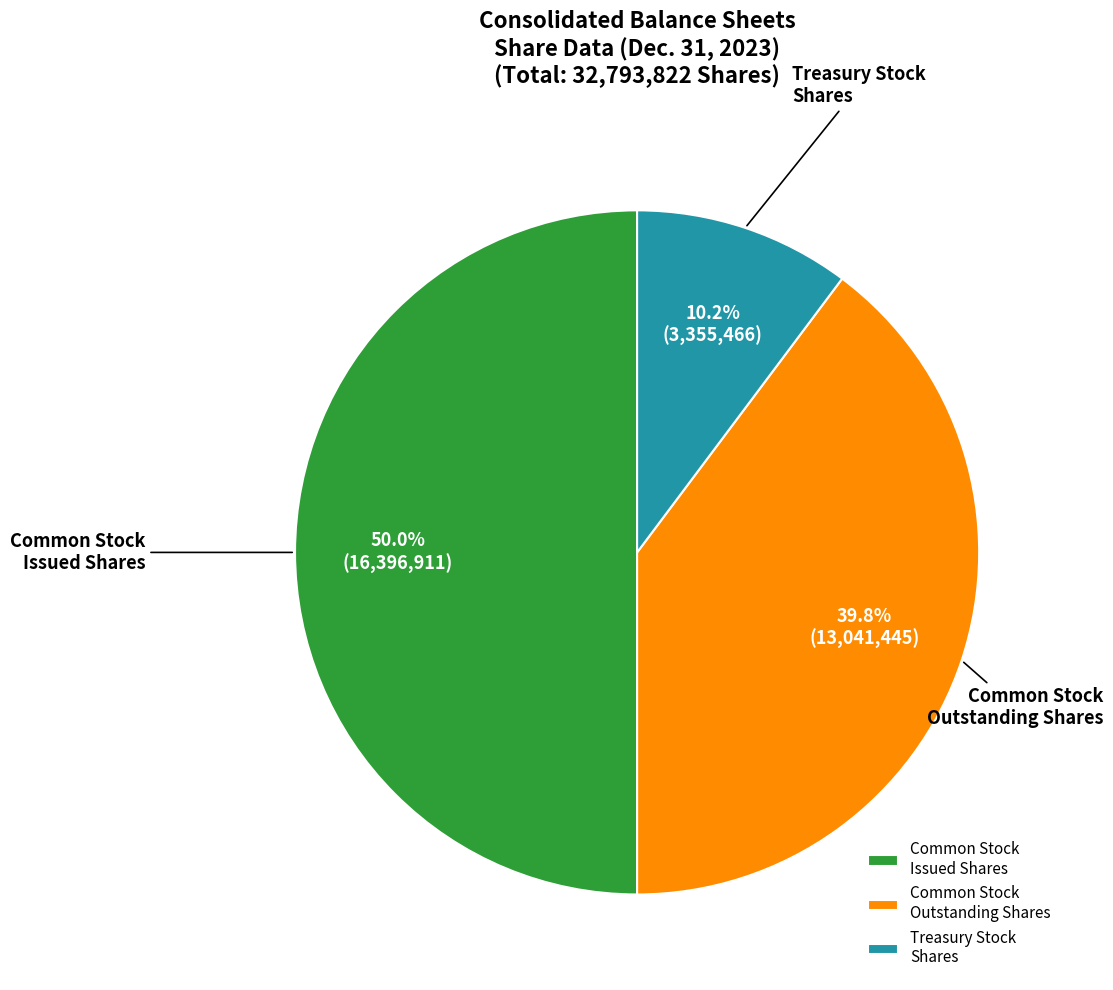

Count the number of slices in the pie.

3